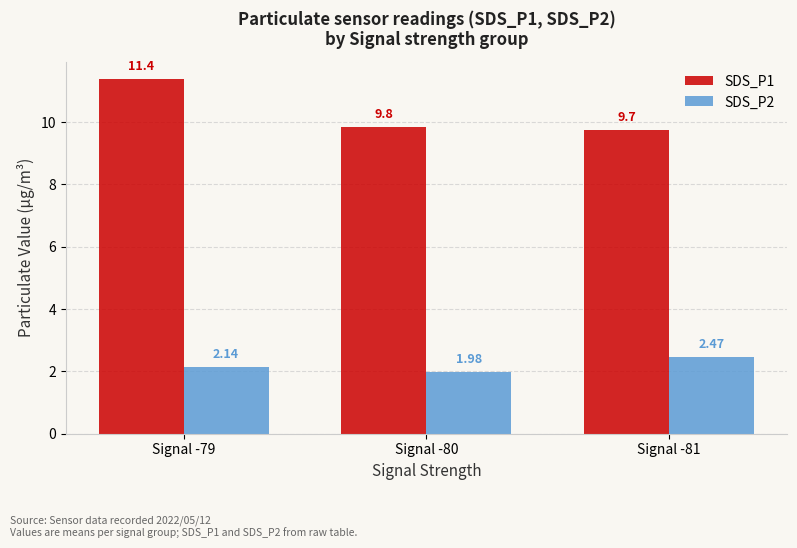

Which series has the largest total across all categories?

SDS_P1